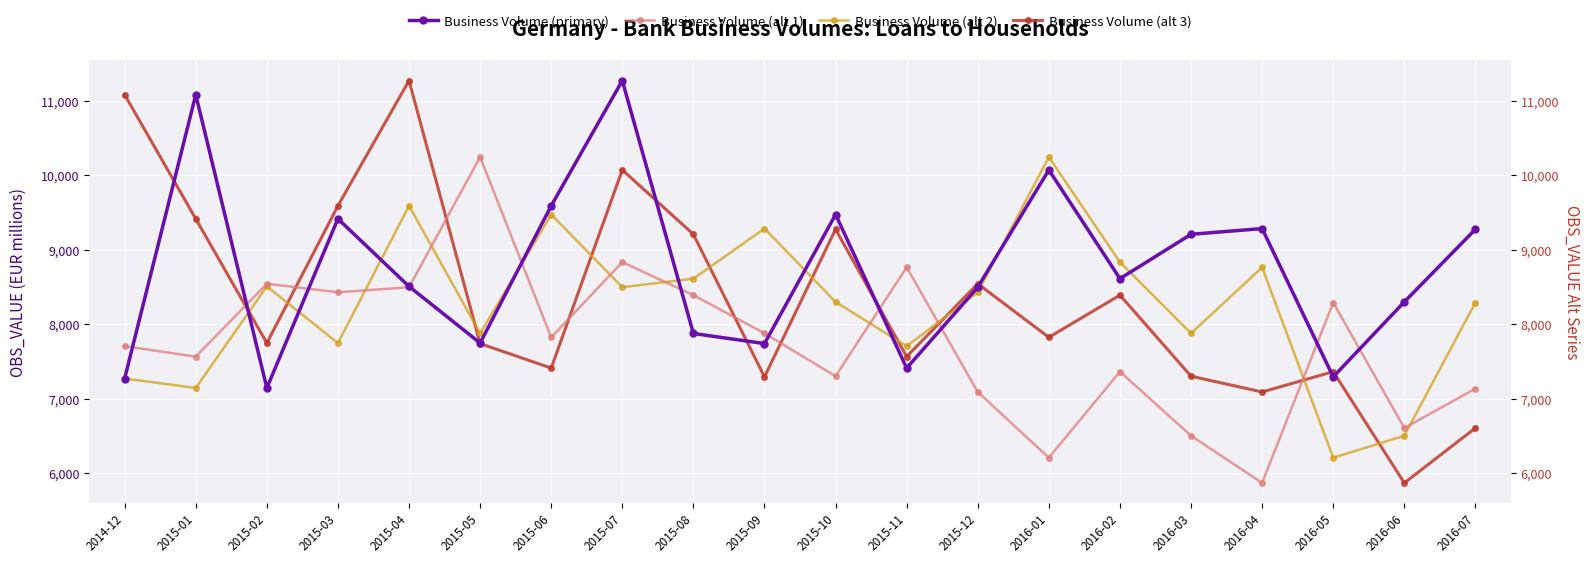

Which label corresponds to the largest value in the chart?

2015-07